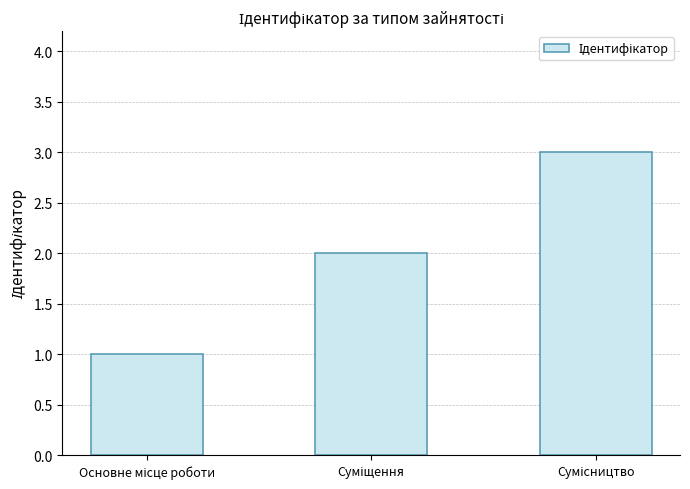

What is the sum of all values?

6